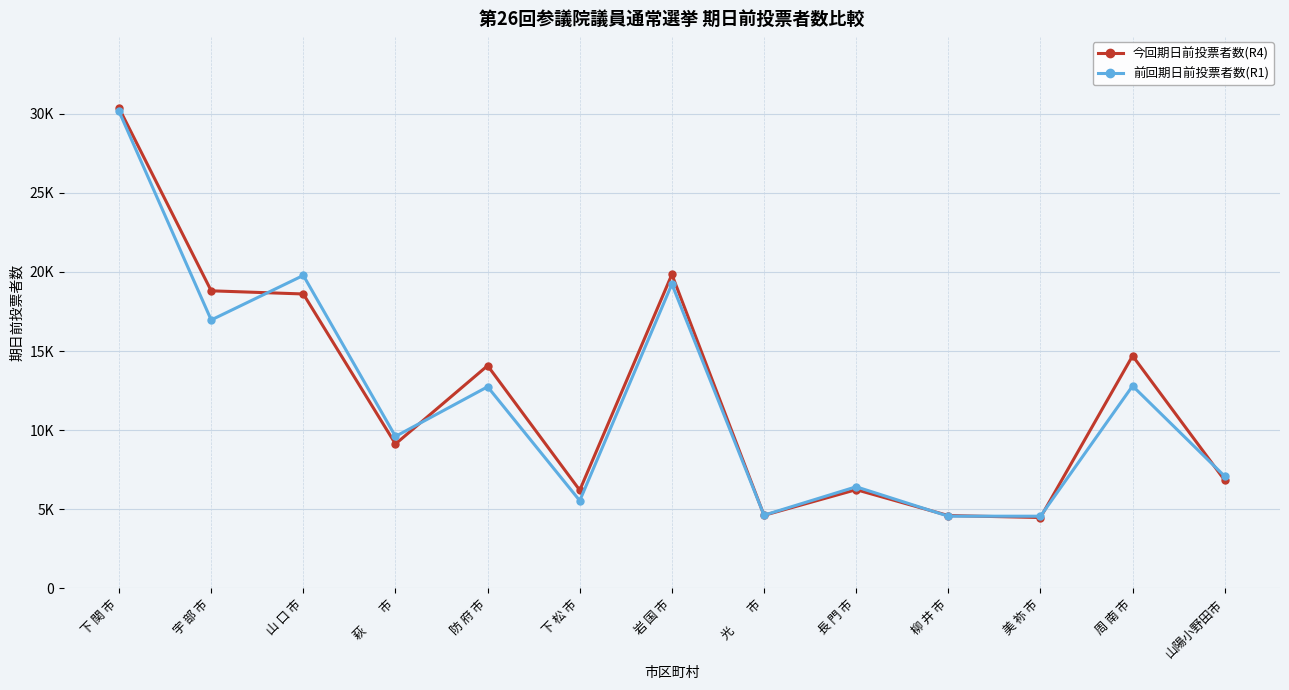

What value does the 前回期日前投票者数(R1) series have at 周 南 市, to the nearest 10?

12800